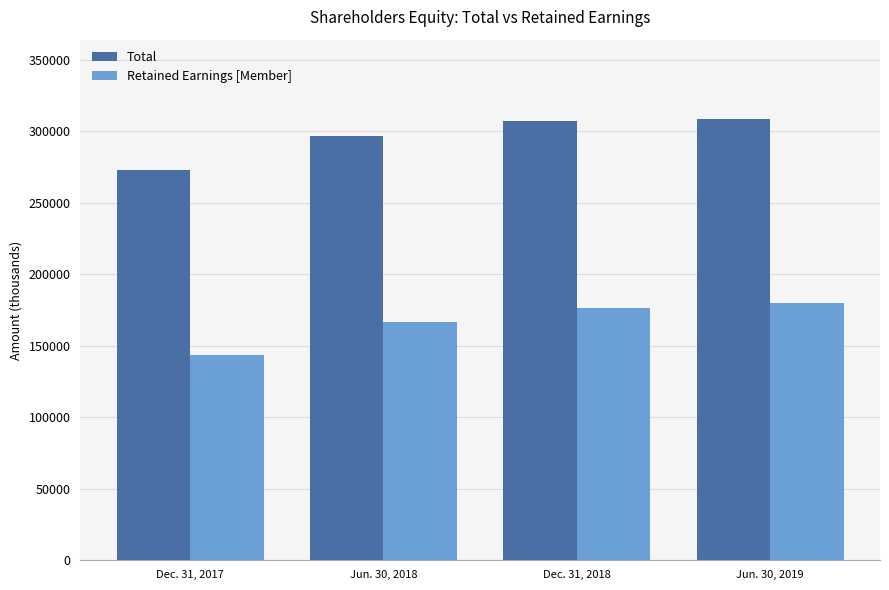

Reading left to right, what are all the values shown in this chart?

Total: 272583	296788	306991	308463
Retained Earnings [Member]: 143467	166503	176345	180061